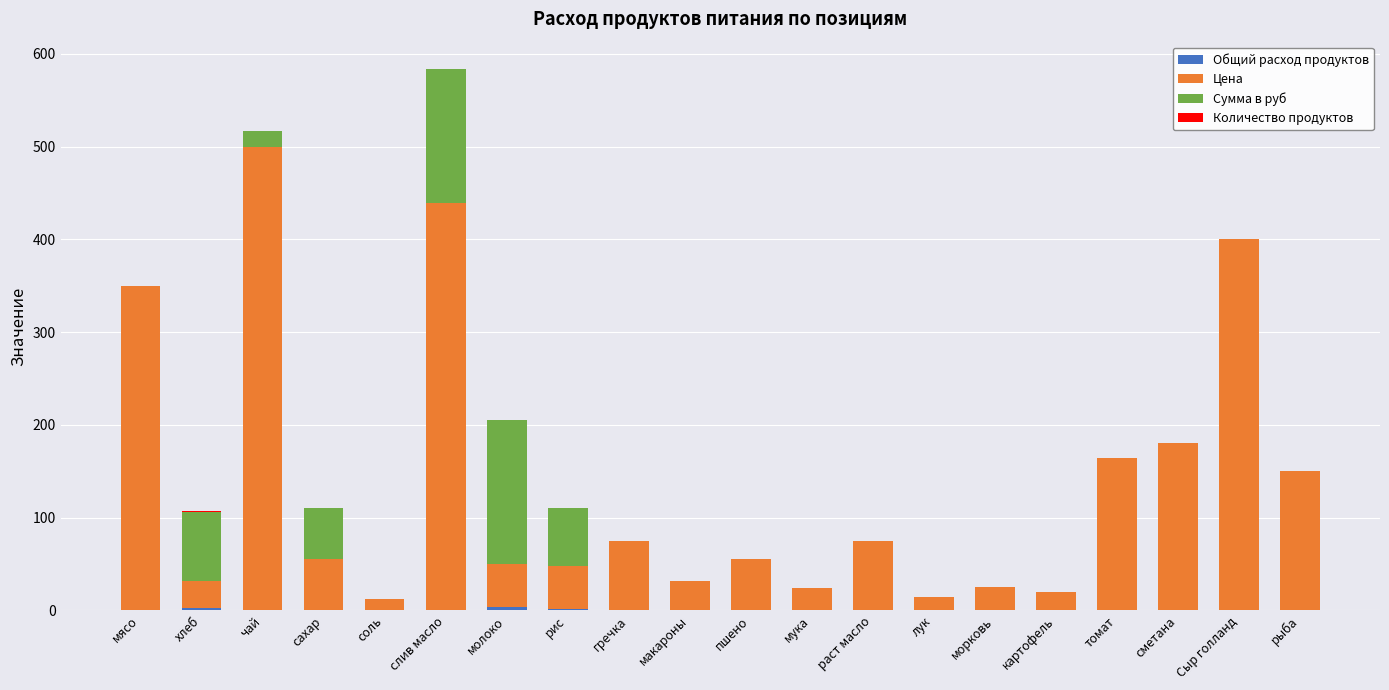

Are the bars horizontal?

No